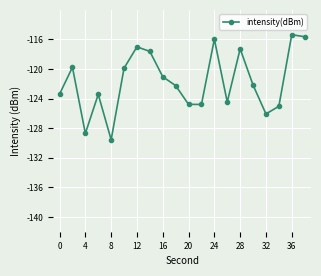

How many points are lower than both their immediate neighbors (excluding endpoints)?

5